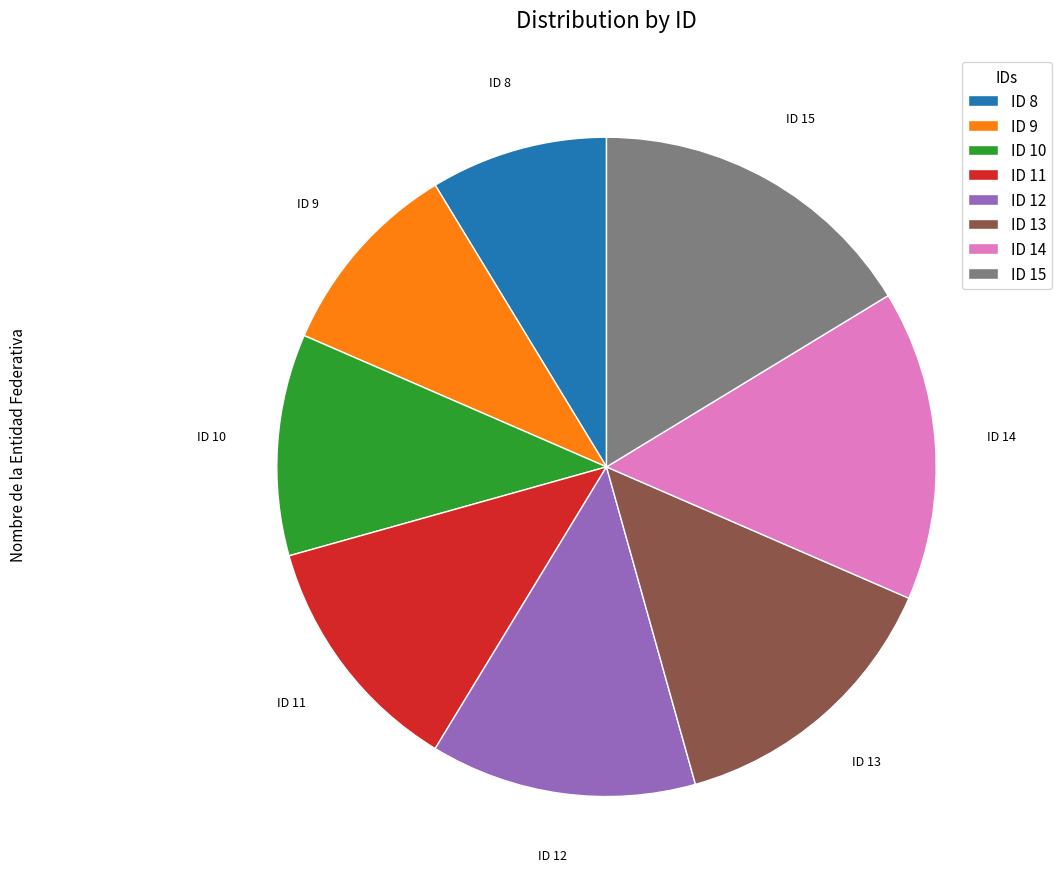

Which slice is the smallest?

ID 8